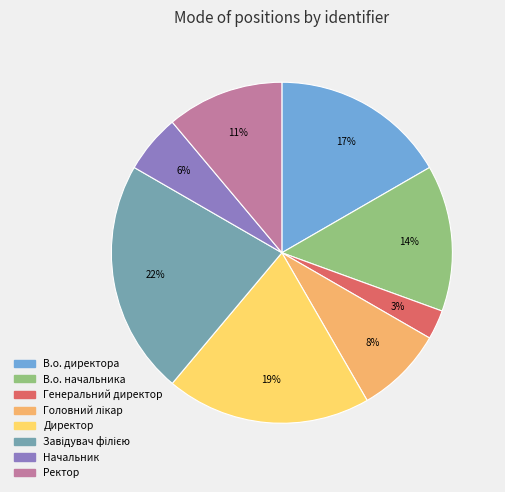

Combined, do В.о. начальника and В.о. директора account for over 50%?

No